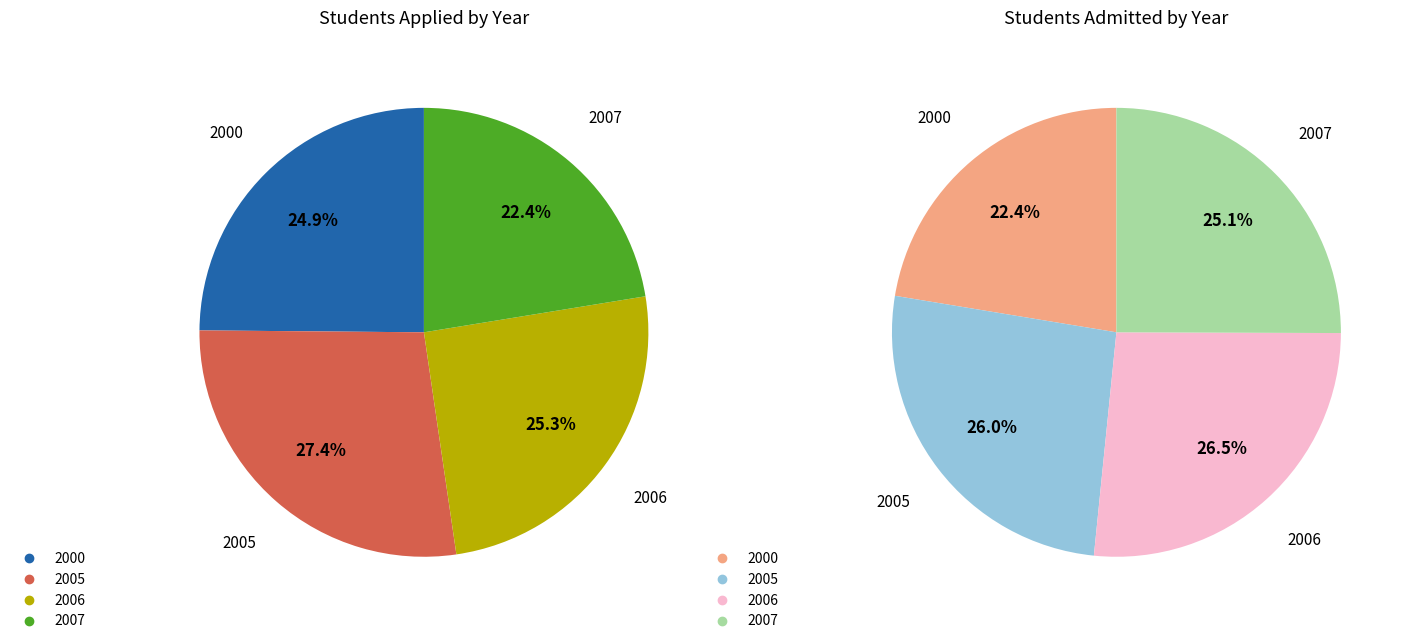

To the nearest percent, what portion does 2007 represent?

22%